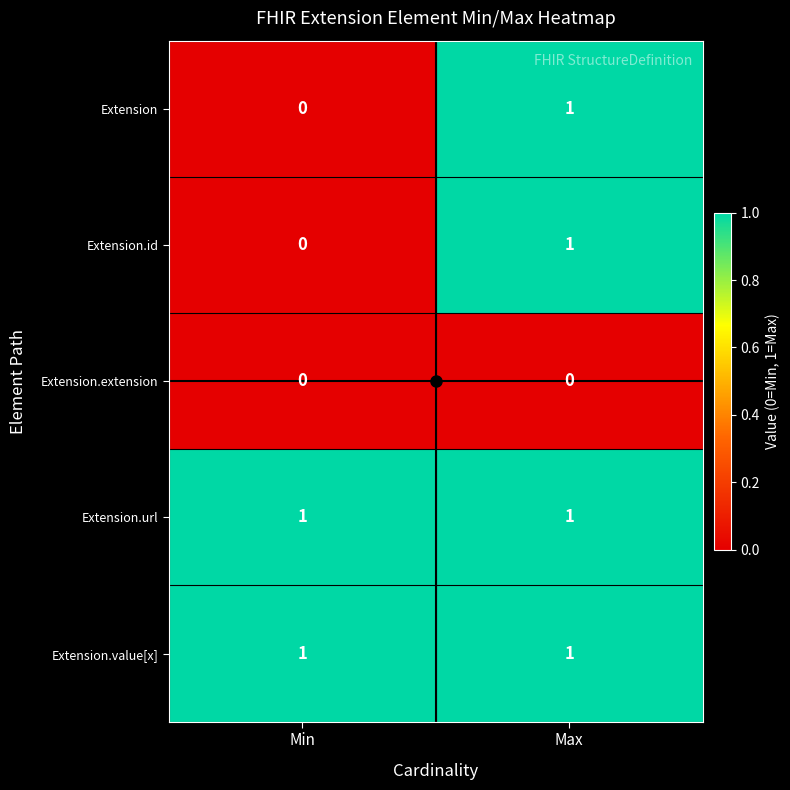

Is the value of Extension.value[x] at Max greater than the value of Extension at Min?

Yes